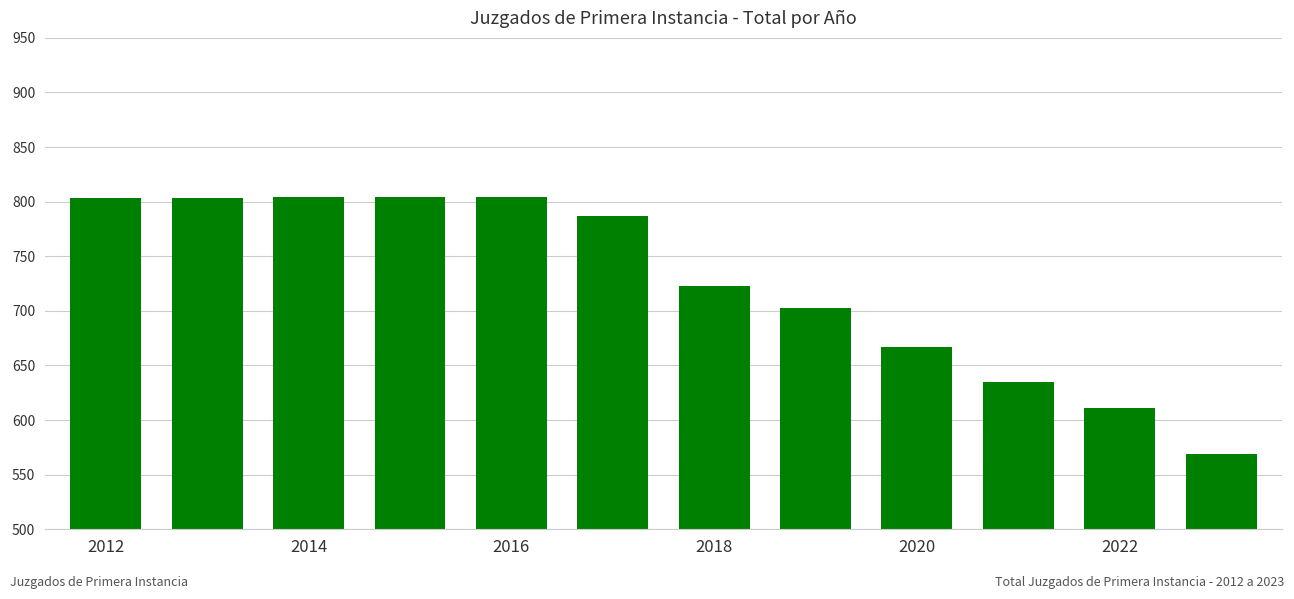

What is the minimum value shown in the chart?

569